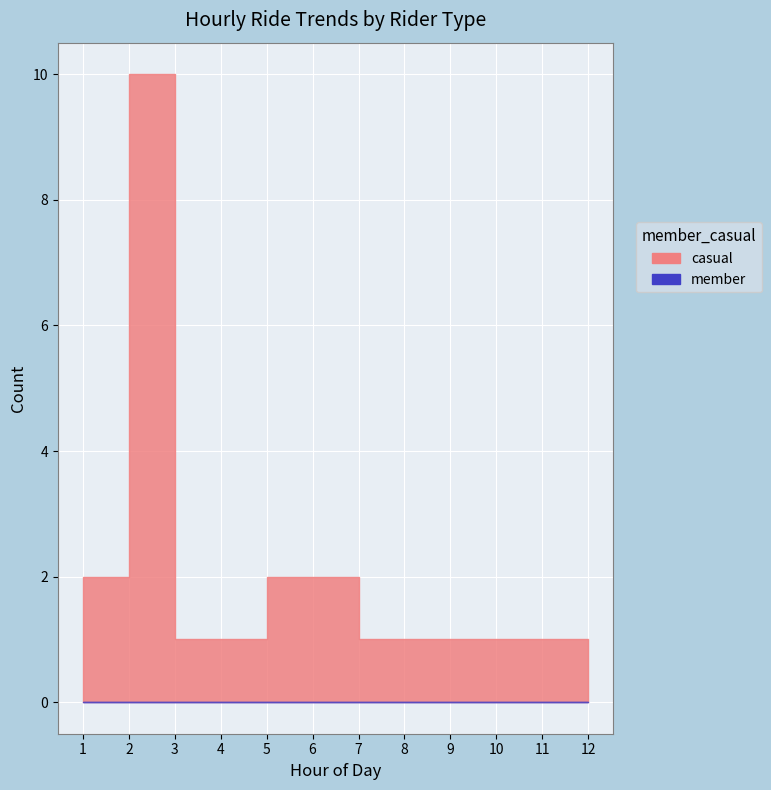

What are all the series names shown in the legend?

casual, member